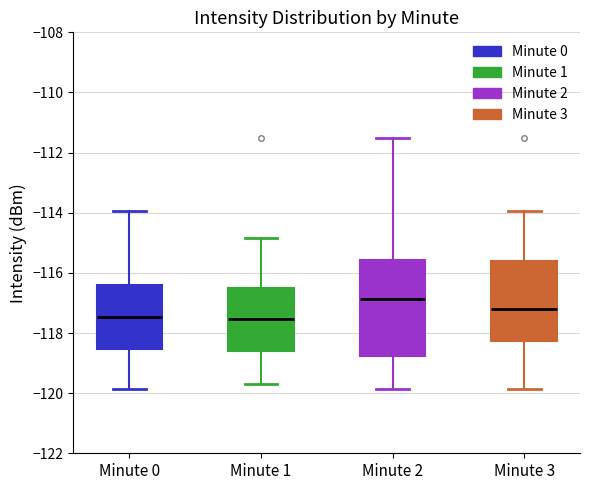

Reading left to right, transcribe this box plot: for each box, give where its median line is, the range the box spans, and where its two whiskers end, as read against the y-axis. The values are not printed on the chart, so give them approximately, as read against the axis.

Minute 0: median -117.4, box -118.6 to -116.4, whiskers -119.8 to -114.0
Minute 1: median -117.6, box -118.6 to -116.6, whiskers -119.6 to -114.8
Minute 2: median -116.8, box -118.8 to -115.6, whiskers -119.8 to -111.6
Minute 3: median -117.2, box -118.2 to -115.6, whiskers -119.8 to -114.0